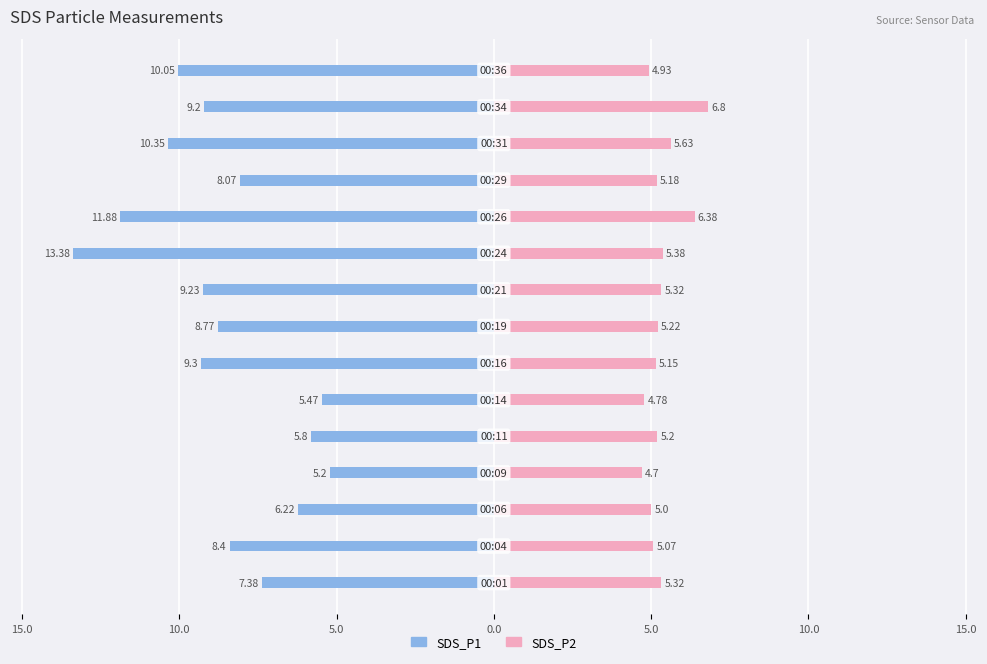

What is the difference between the maximum and minimum values in the SDS_P2 series?

2.1